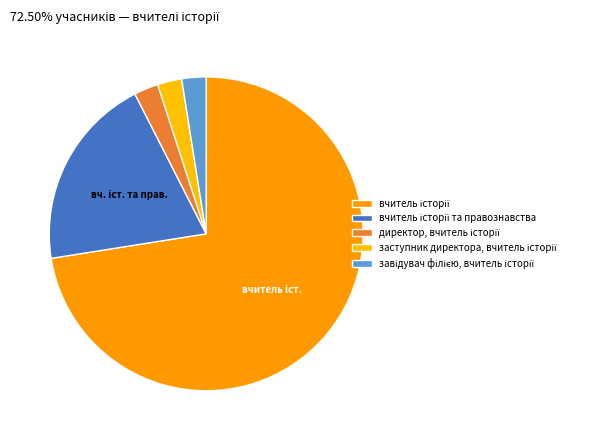

What is the smallest slice in the pie chart?

директор, вчитель історії